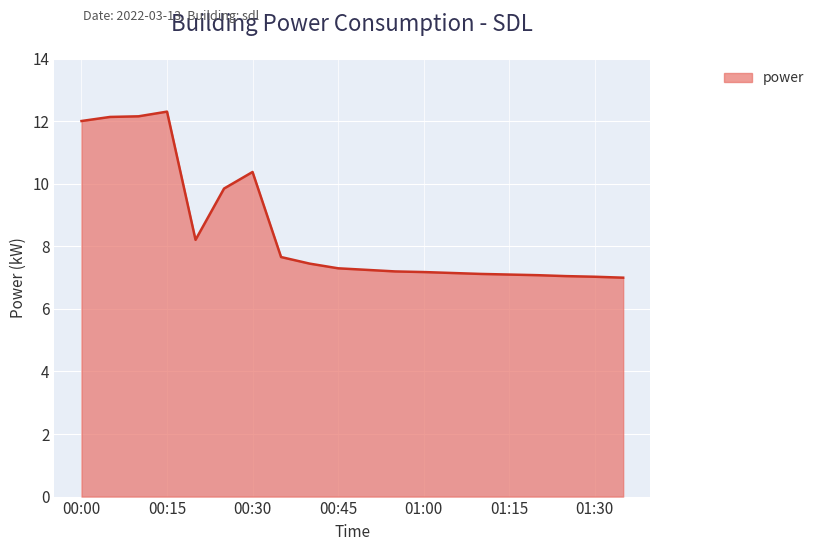

What is the maximum value shown in the chart?

12.3